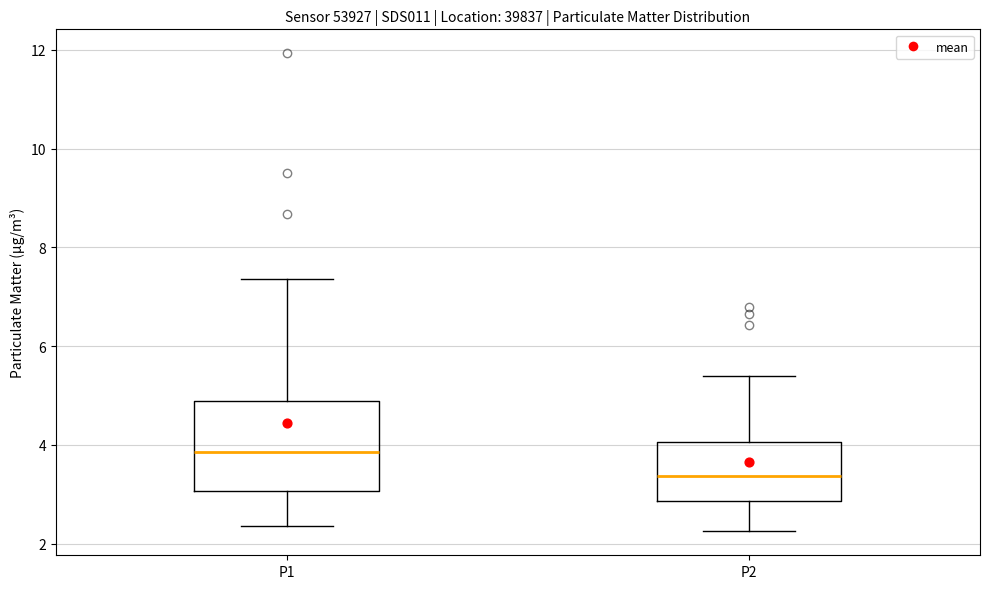

Comparing the boxes themselves (not the whiskers), which one is the tallest?

P1